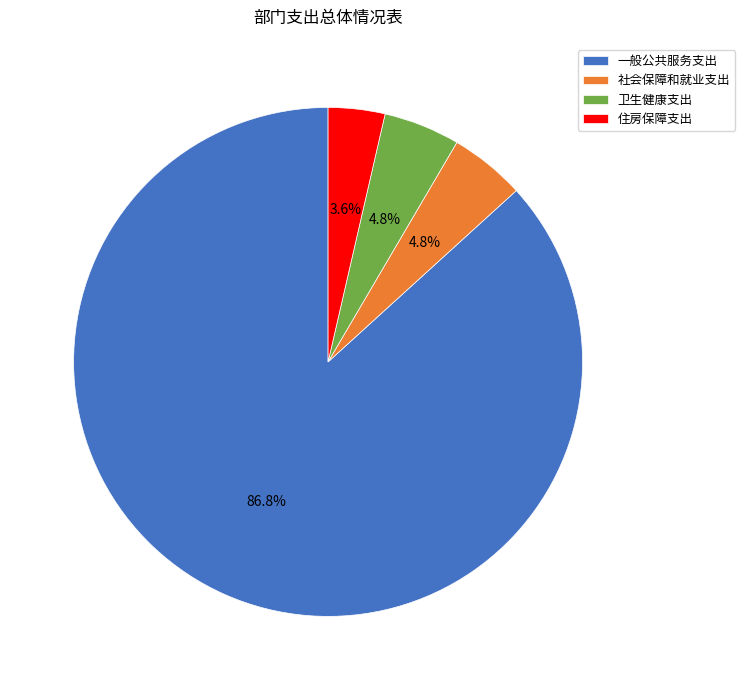

How many segments does this pie chart have?

4